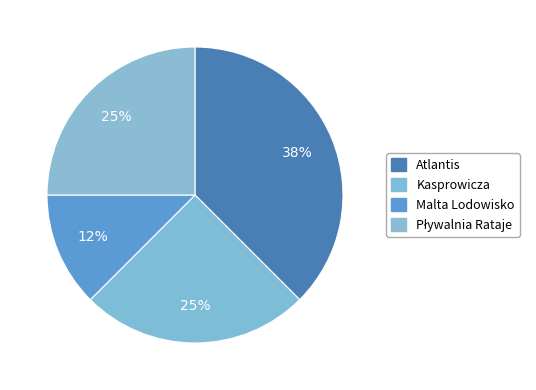

What portion of the pie excludes Pływalnia Rataje?

75.0%